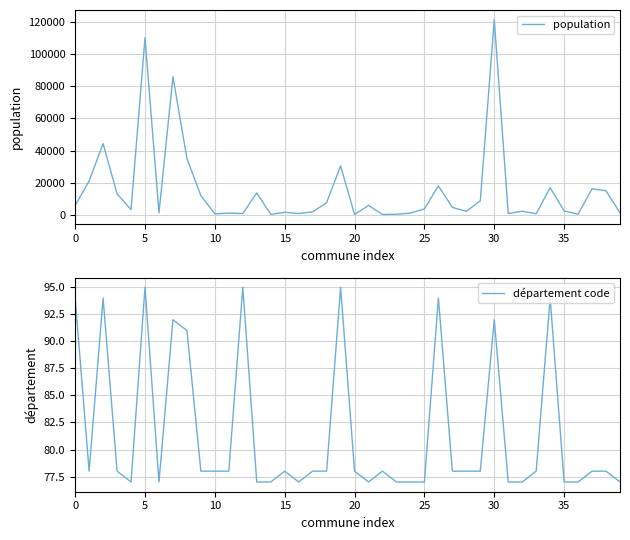

Does the chart display data point markers on the line(s)?

No